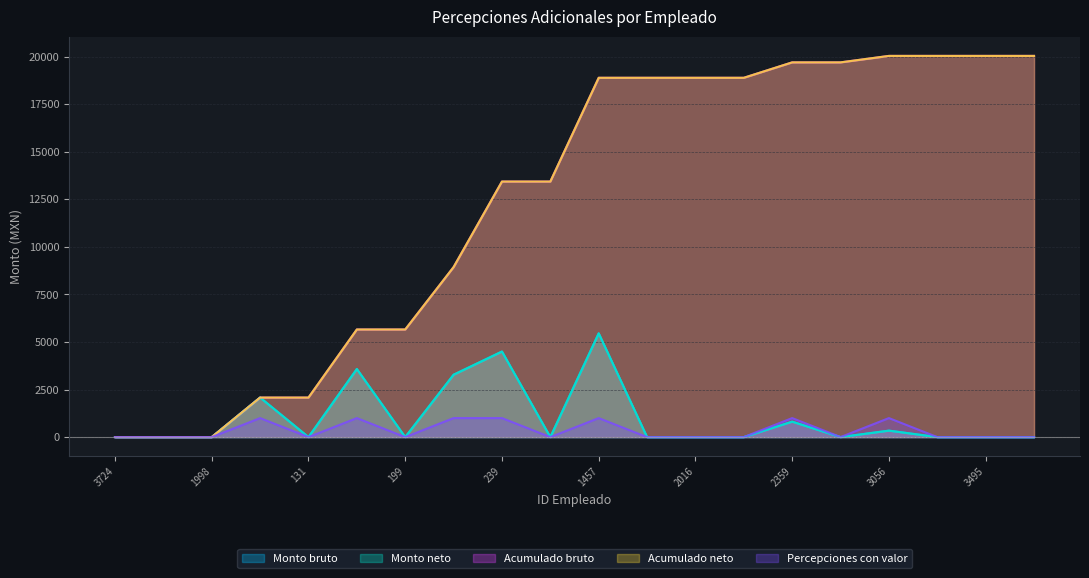

How many values in Monto bruto are above zero?

7